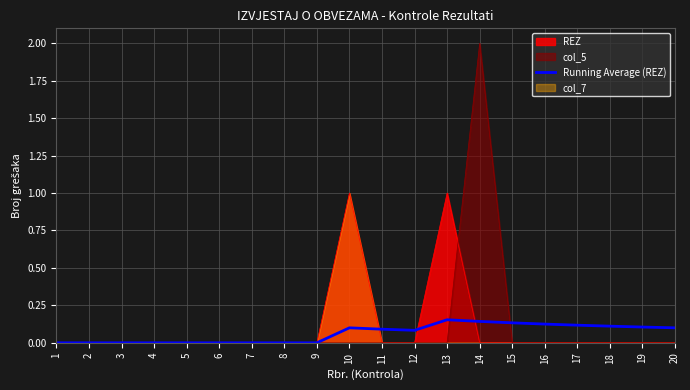

What is the difference between the maximum and minimum values?

0.2